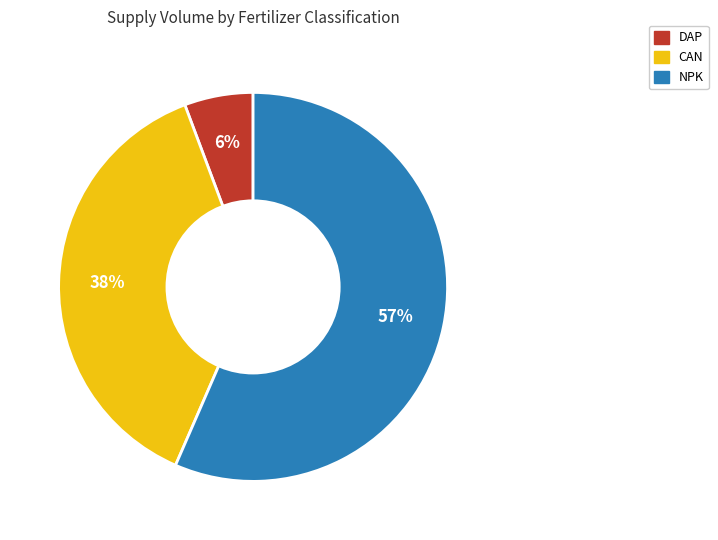

Is there any slice that represents more than half of the pie?

Yes